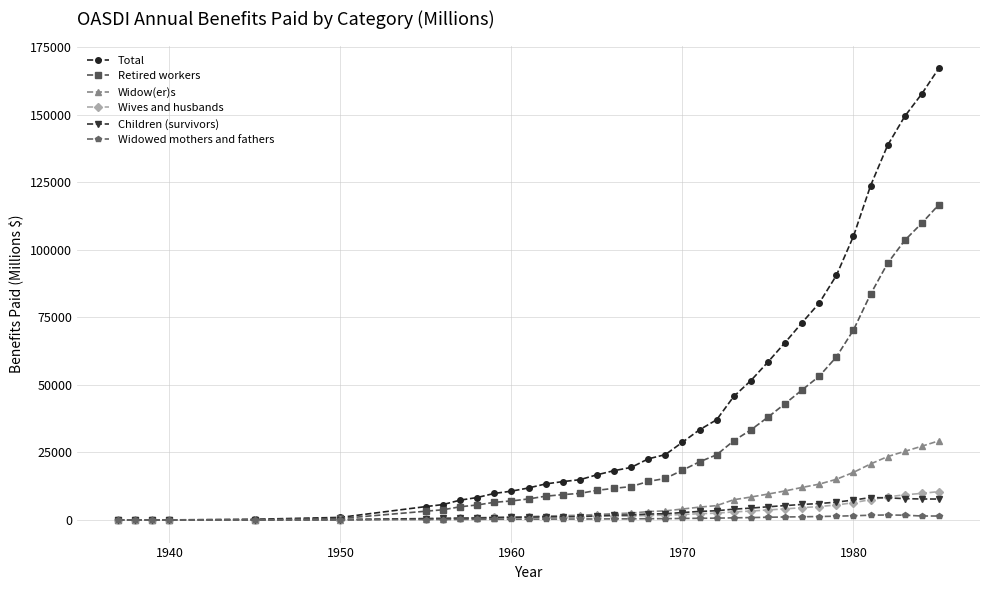

Which series has the largest range (max minus min)?

Total